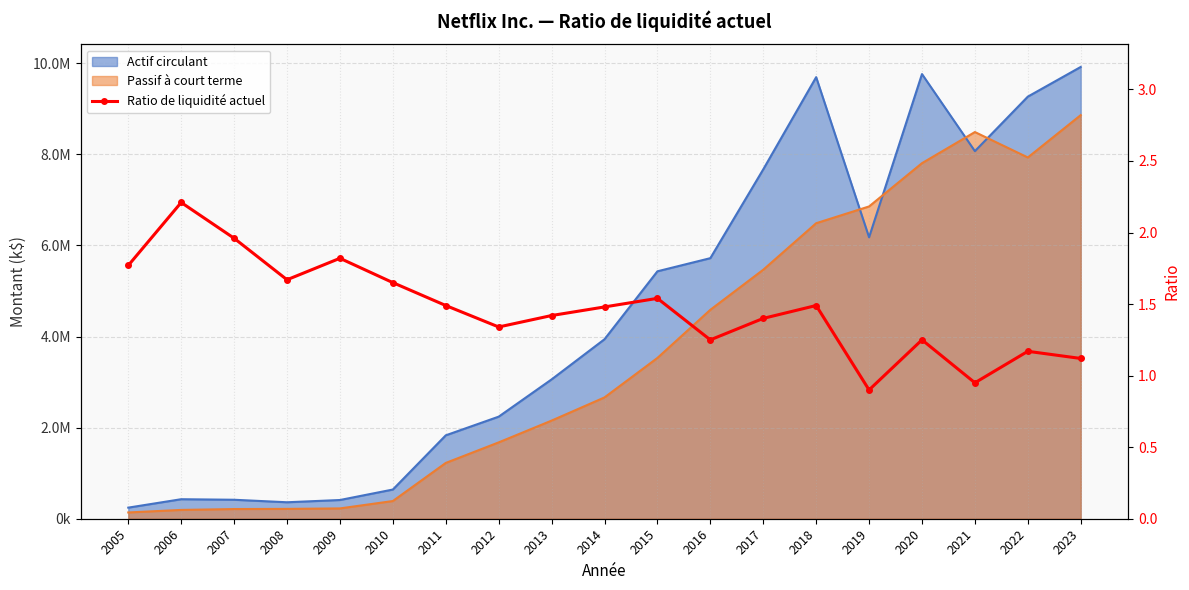

True or false: the data shows 1.6 at 2022.

False